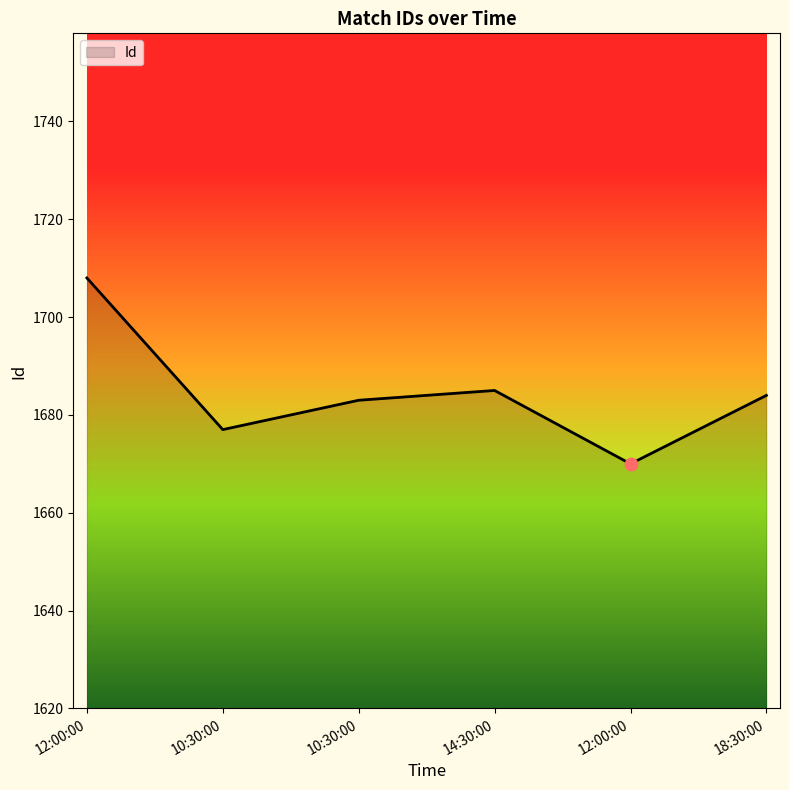

How many series are shown in this chart?

1